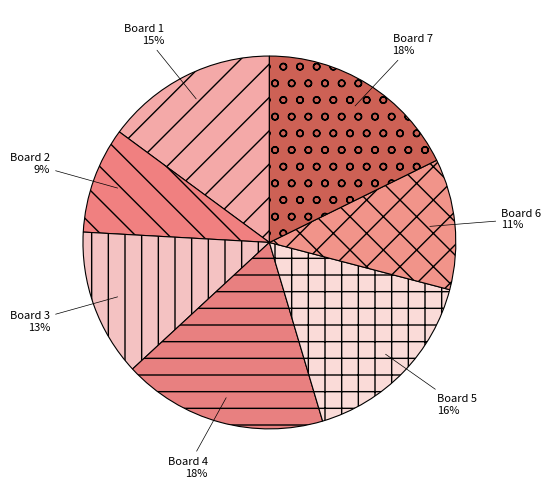

Combined, do Board 2 and Board 6 account for over 50%?

No